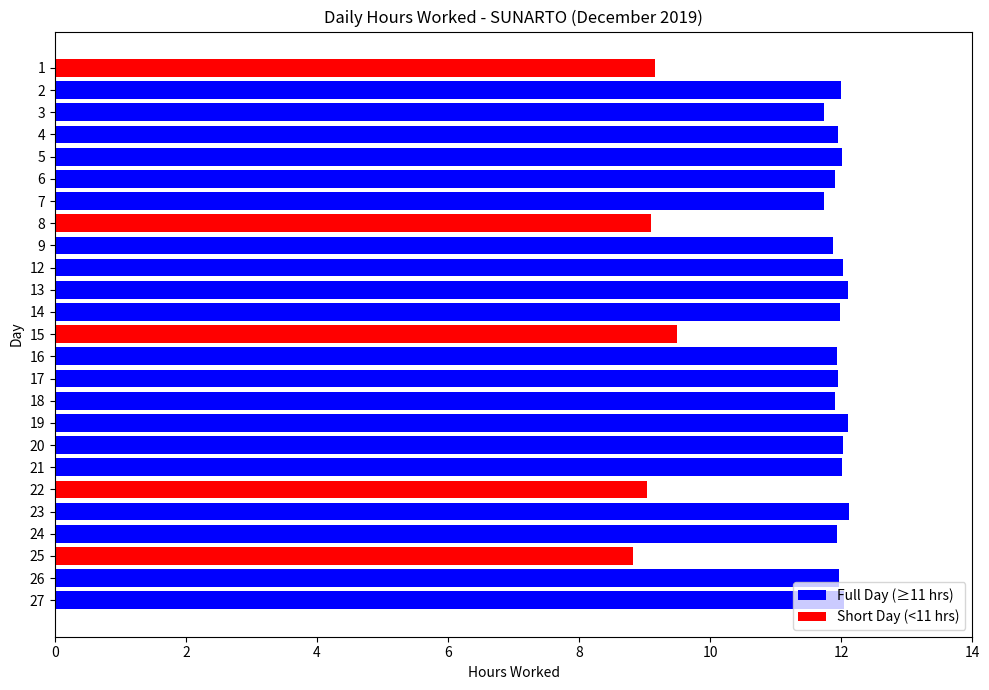

What is the difference between the values at 24 and 14?

0.0